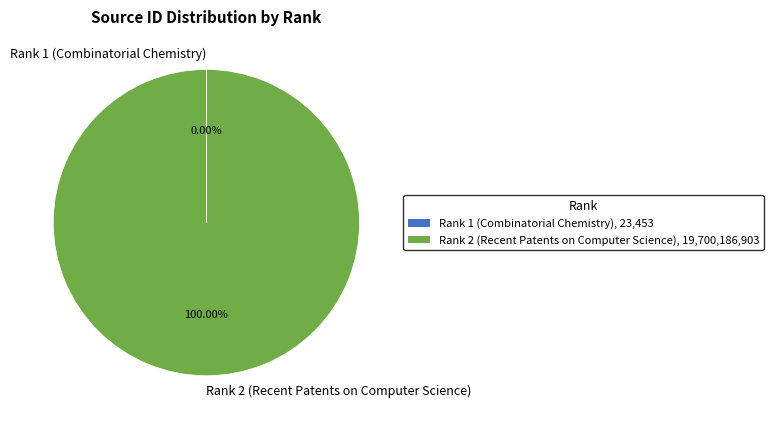

Is there a majority slice in this chart?

Yes